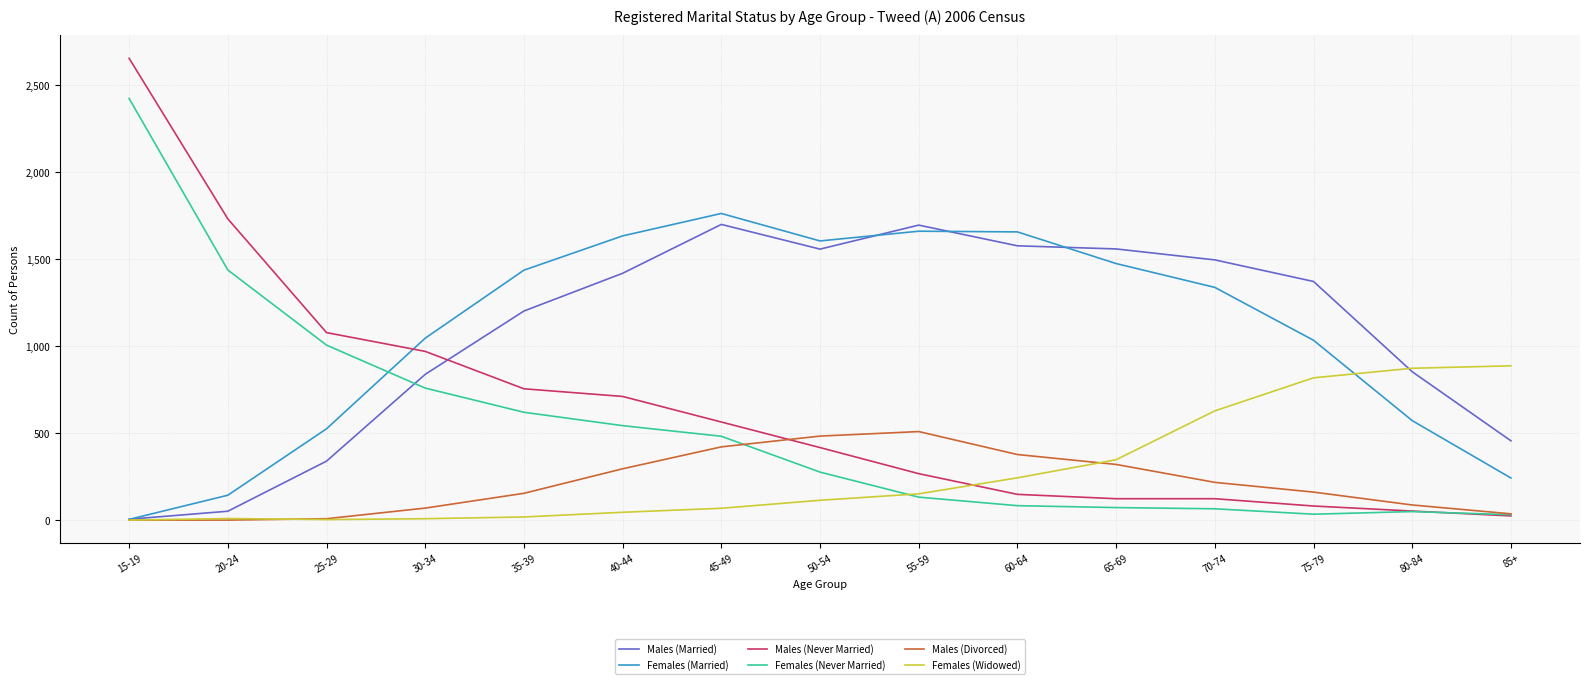

The value of Females (Widowed) at 80-84 is 873. True or false?

True